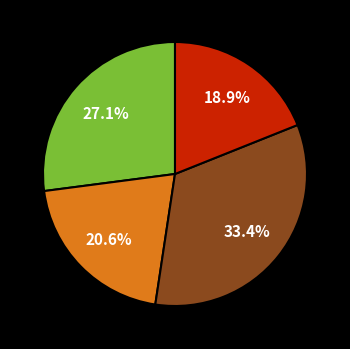

How many slices are in this pie chart?

4